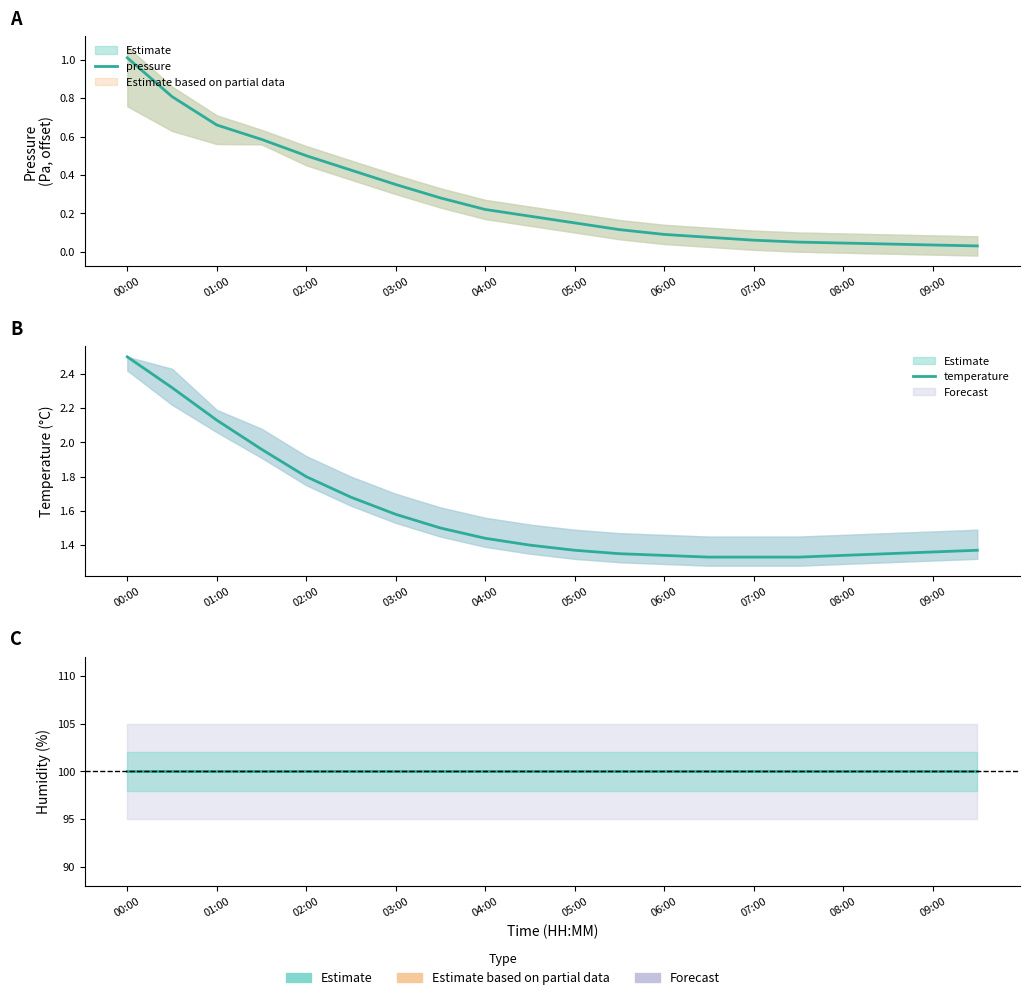

What is the maximum value for temperature?

2.5